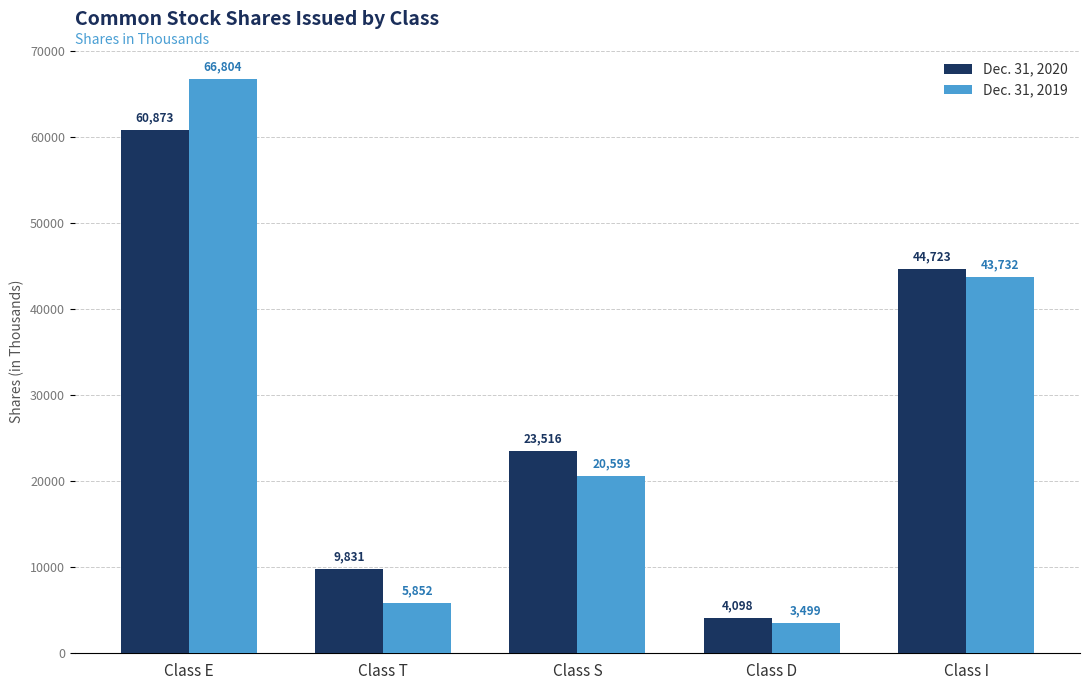

Count the number of categories in the chart.

5